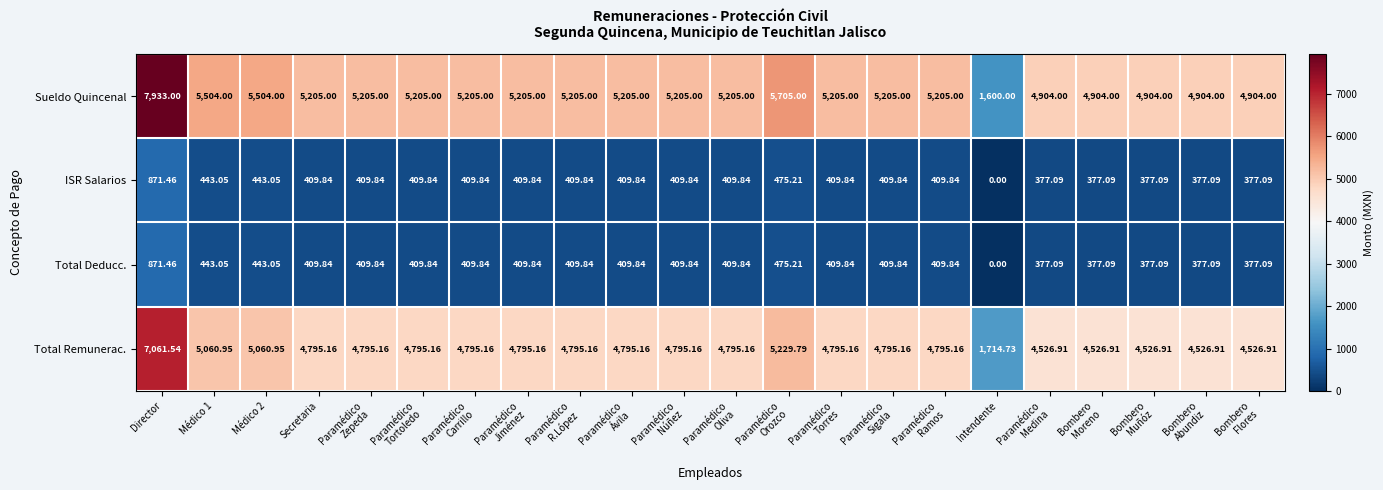

Which category has the lowest value in the Sueldo Quincenal series?

Intendente